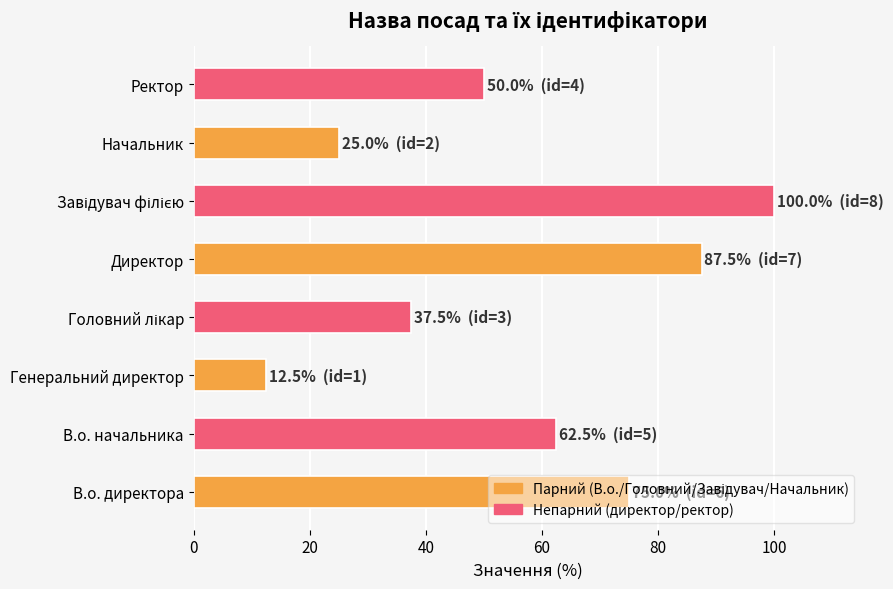

The value at Генеральний директор is 3.2. True or false?

False